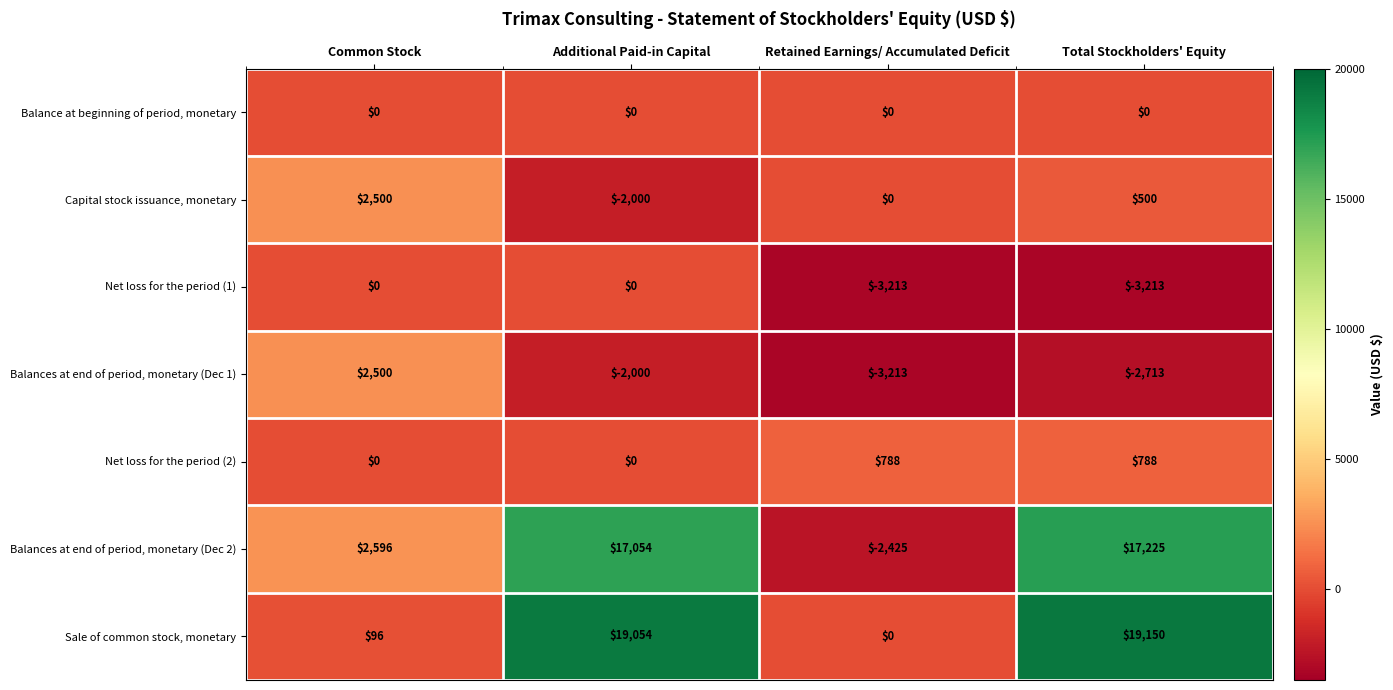

At which category is the sum across all series the highest?

Additional Paid-in Capital